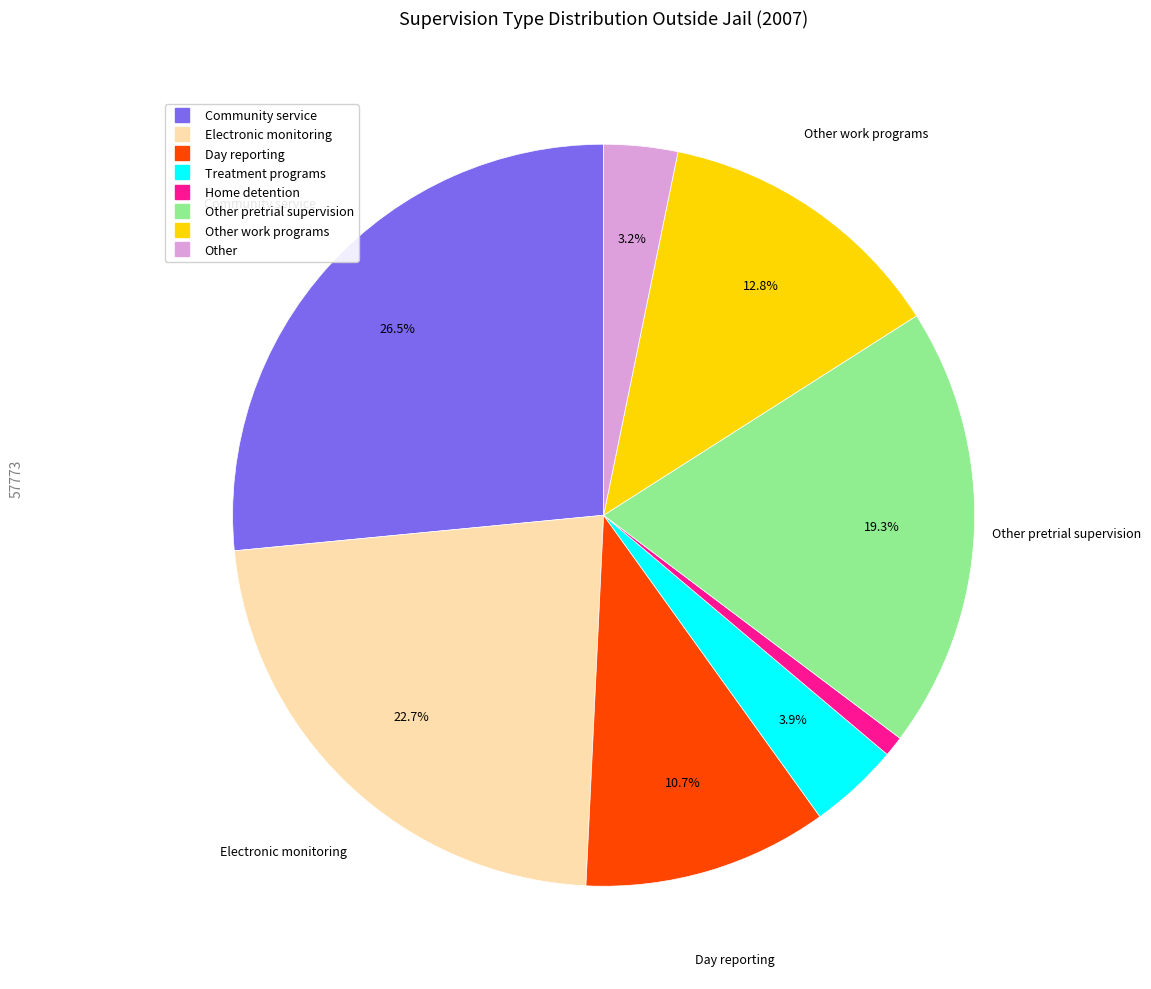

To the nearest percent, what is the difference between the largest and smallest slice percentages?

26%